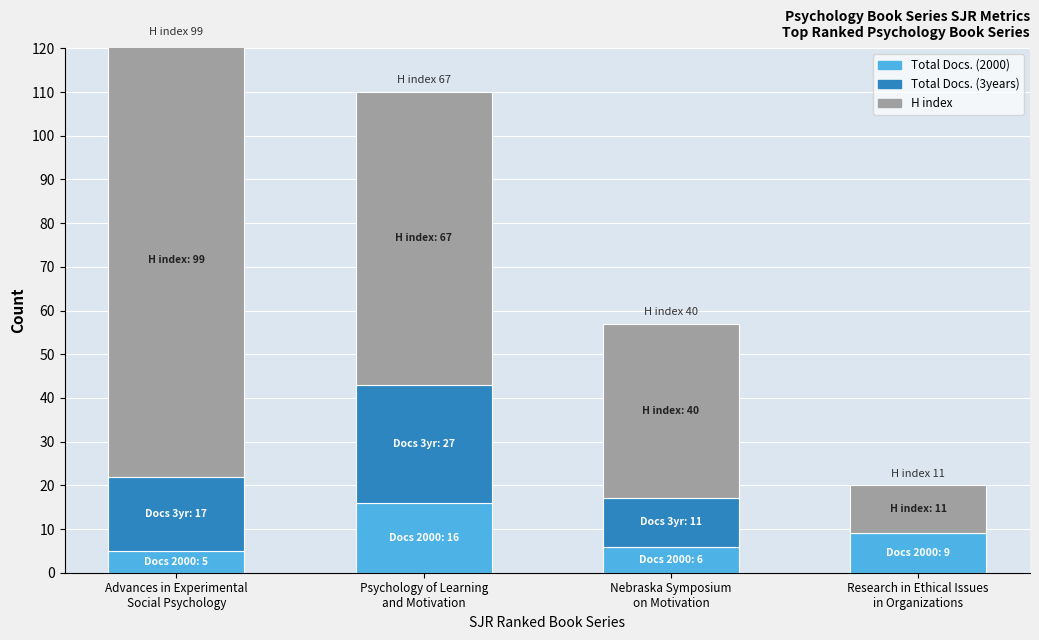

Are the bars horizontal?

No